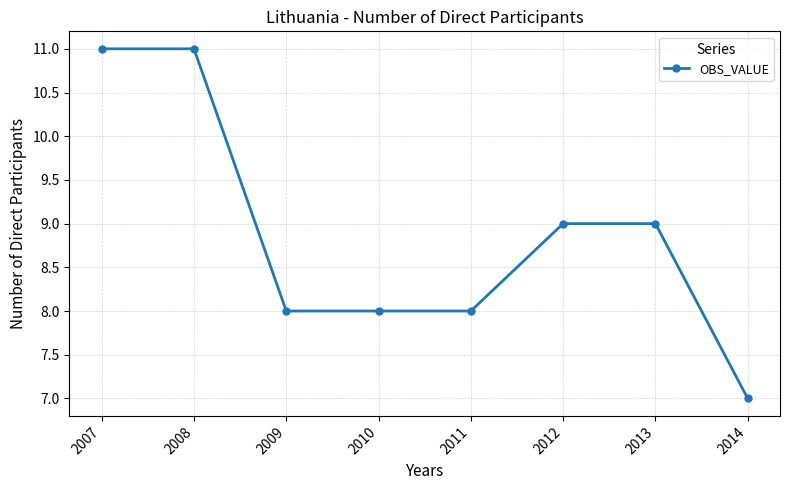

What is the greatest value displayed?

11